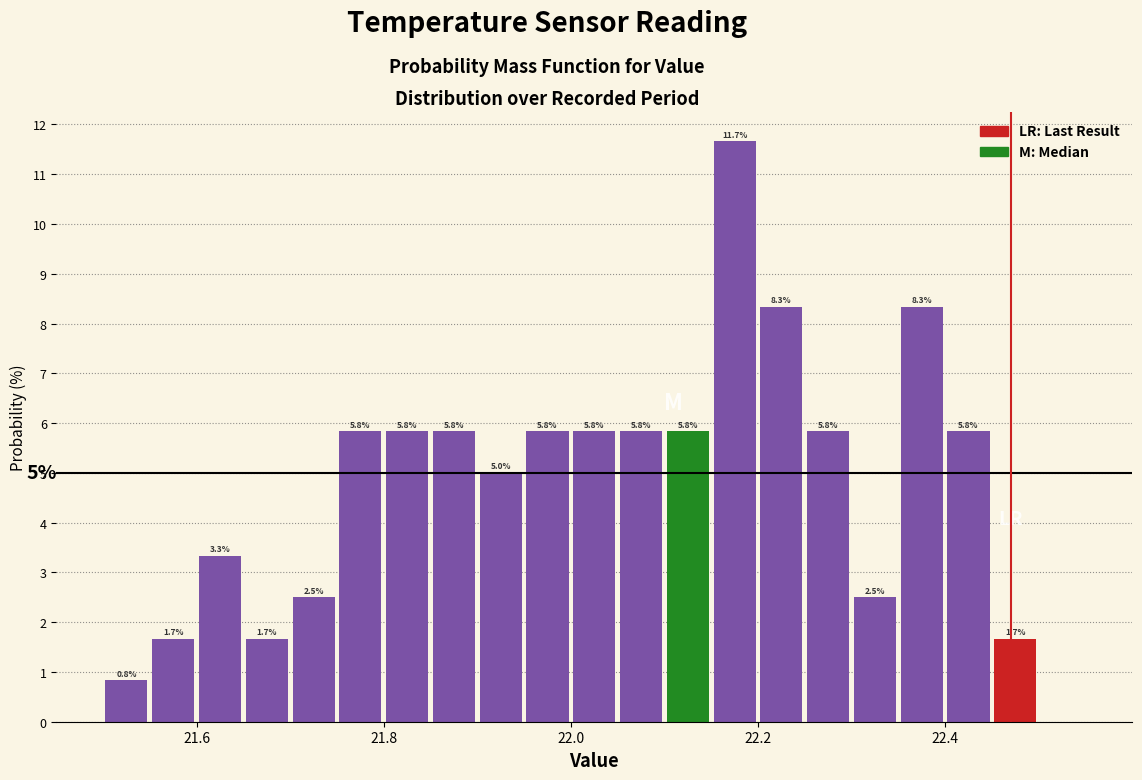

Read against the x-axis, roughly where is the centre of the tallest bar?

22.18